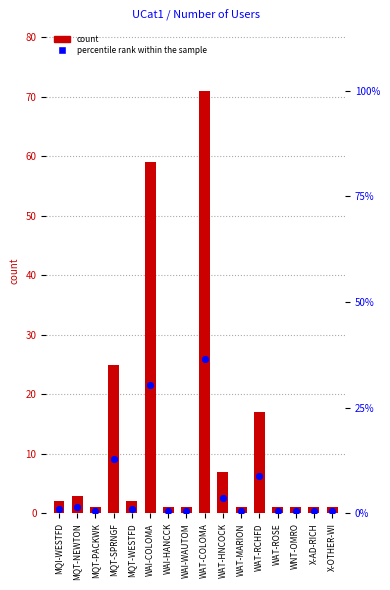

What is the total value across all series at X-OTHER-WI?

1.5